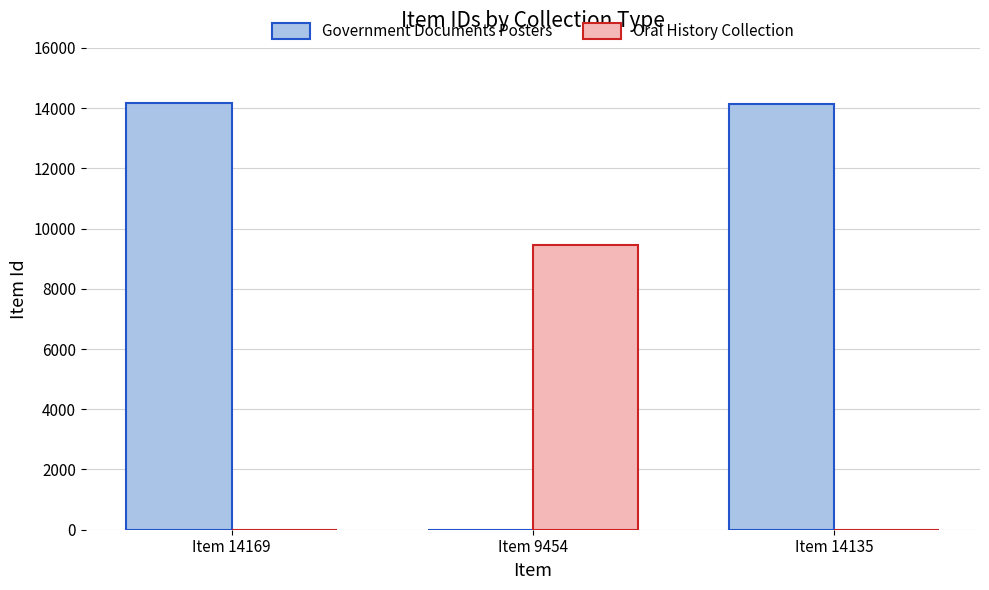

What is the difference between the Oral History Collection values at Item 14135 and Item 9454?

9454